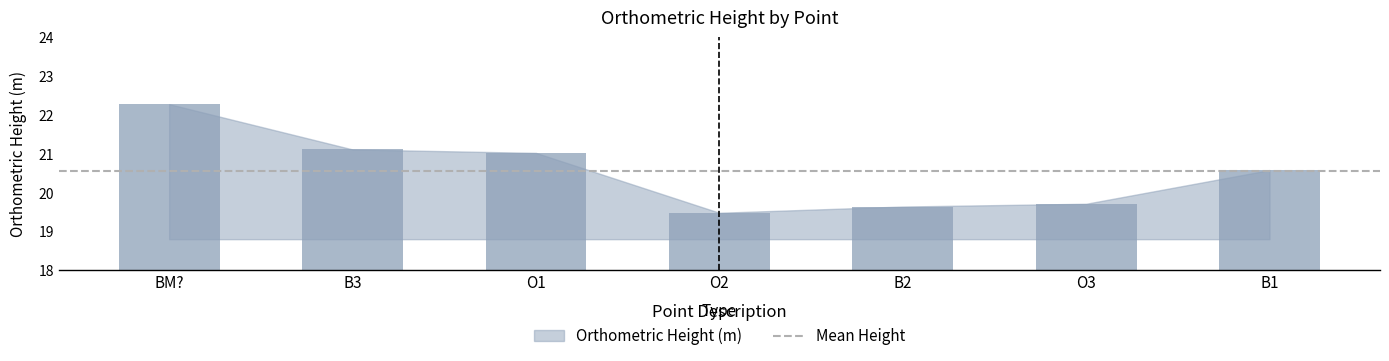

What is the average value?

20.5